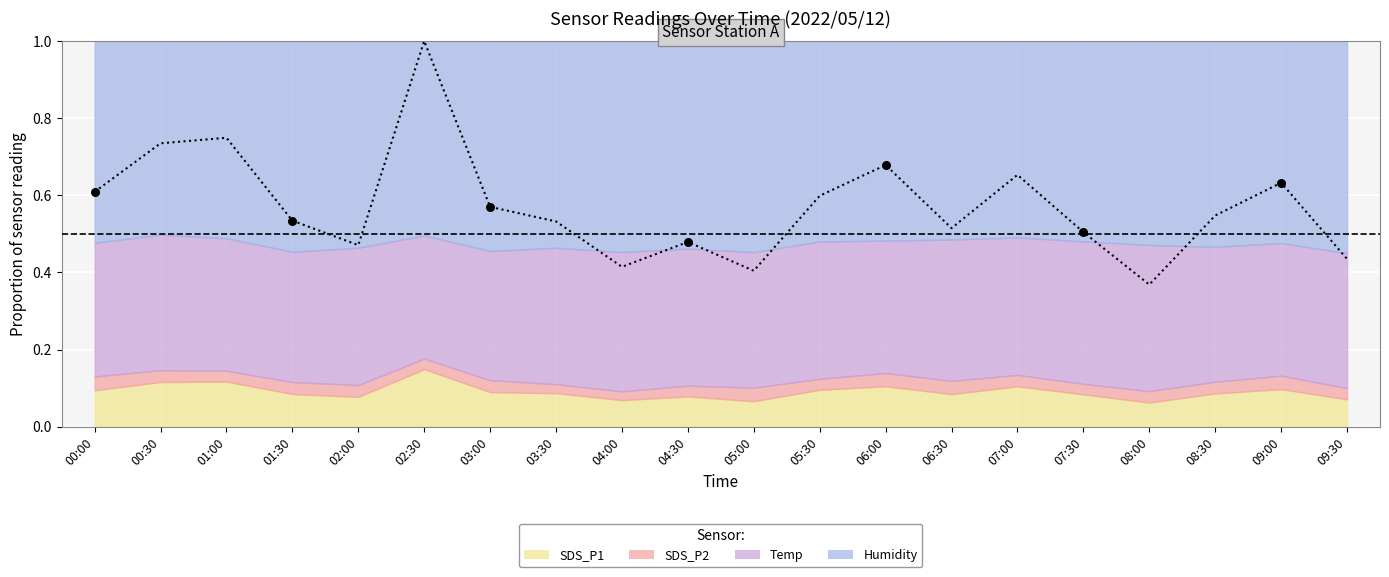

What is the ratio of the value at 00:30 to the value at 02:30?

0.7